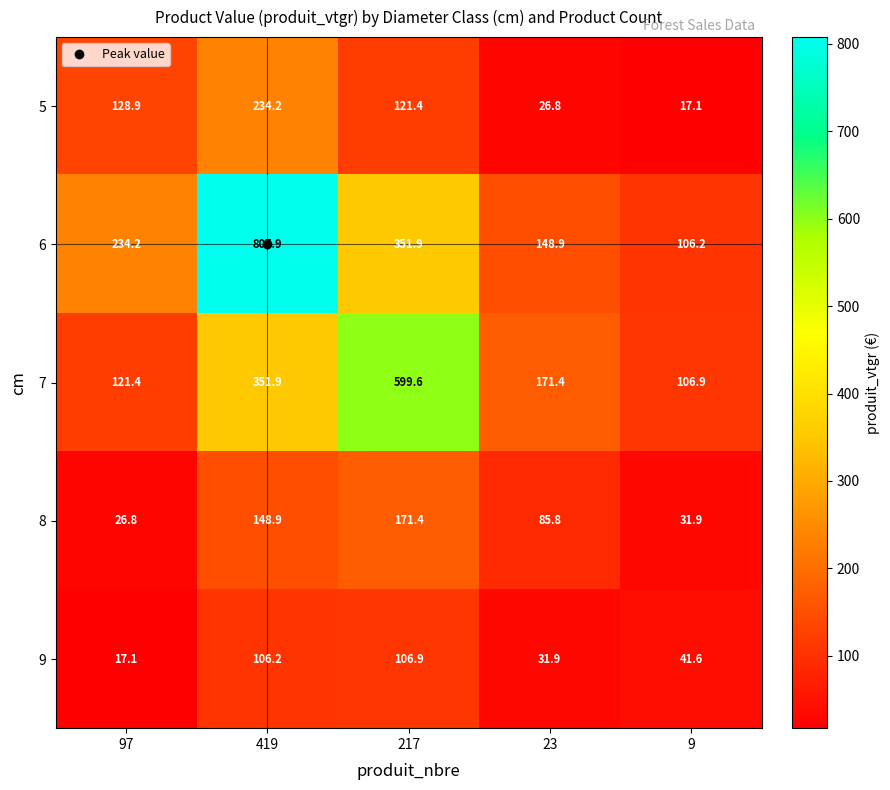

What is the total value across all series at 217?

1351.2